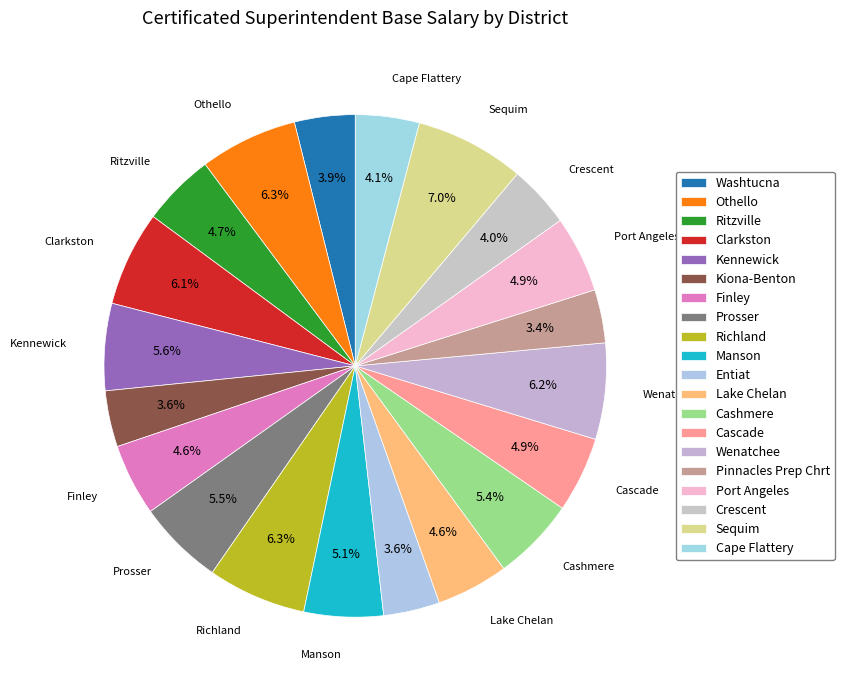

Which category has the biggest portion of the pie?

Sequim